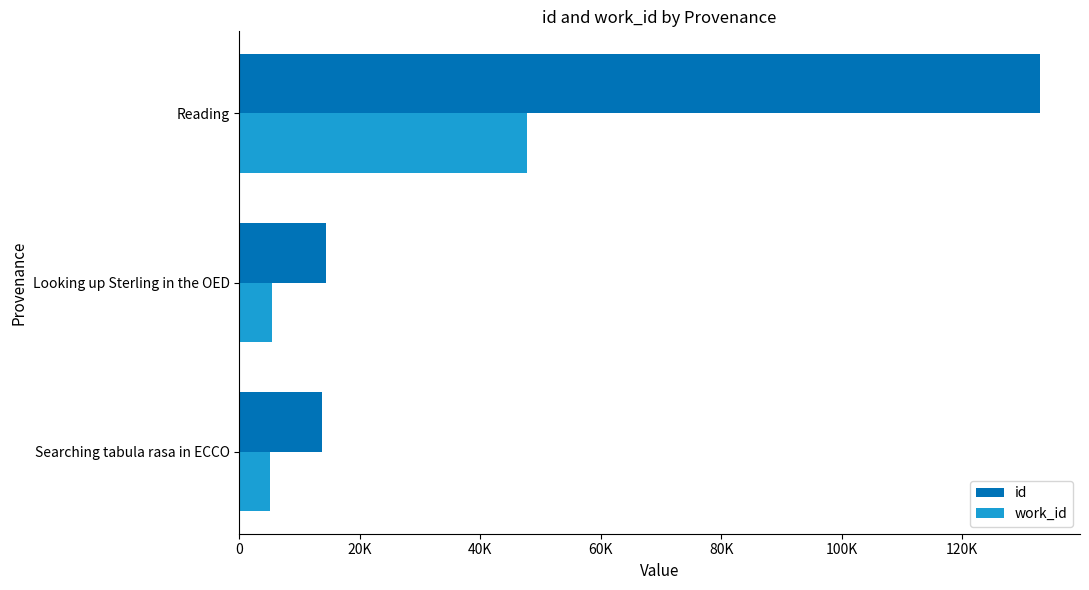

What is the difference between the maximum and minimum values in the work_id series?

42715